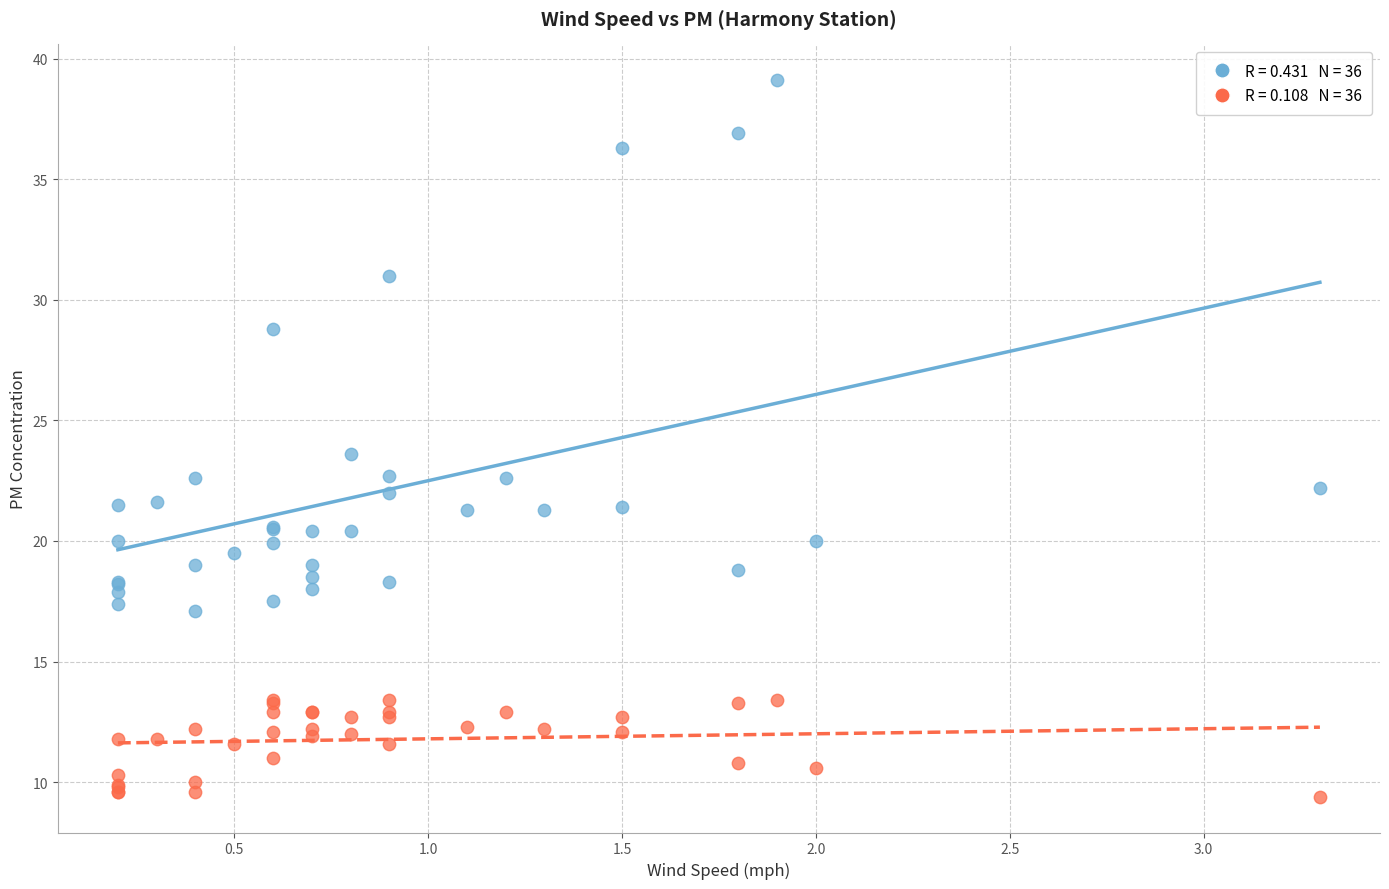

Across all series, what Y value is closest to 24?

23.6